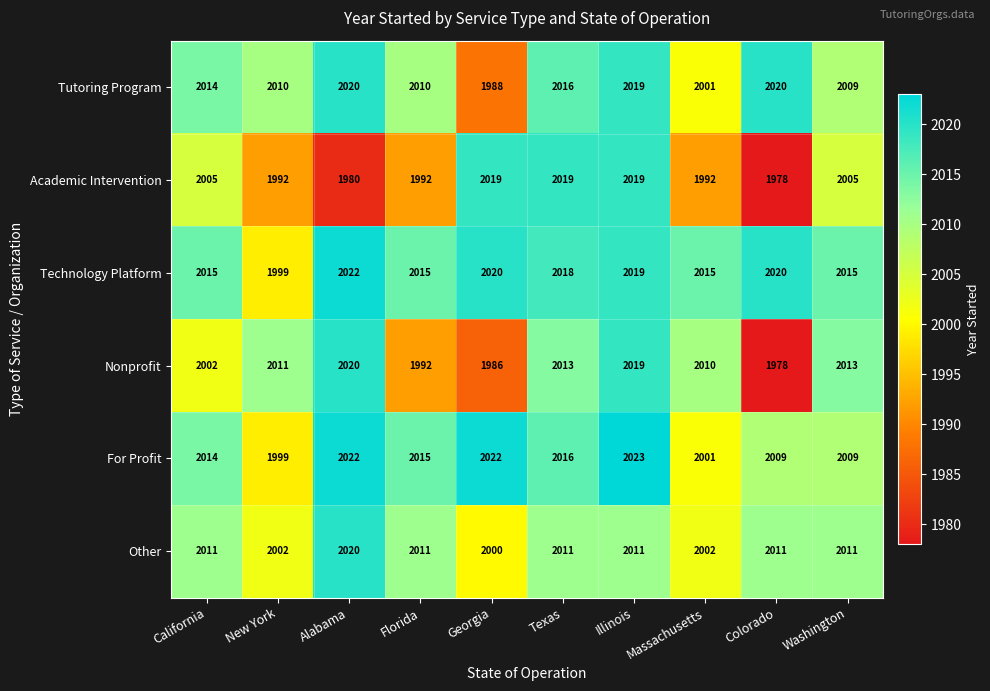

What is the smallest value displayed?

1978